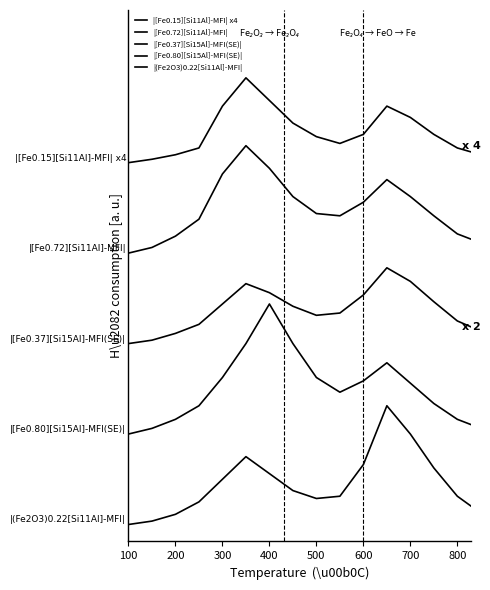

Does the chart have visible grid lines?

No